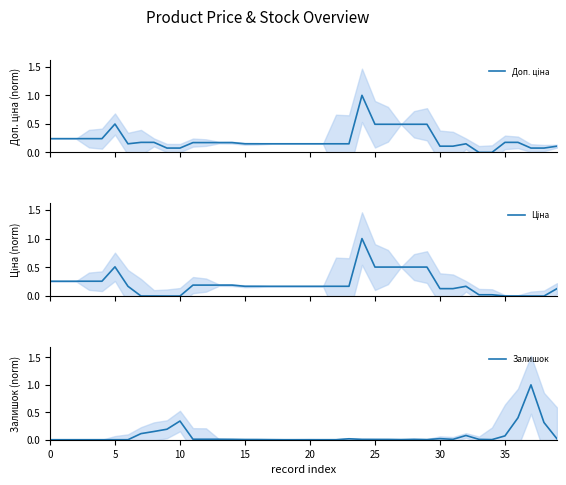

Is it true that Доп. ціна equals 0.2 at 12?

True